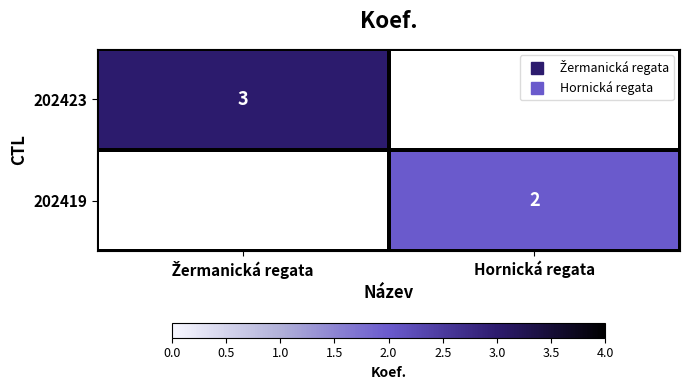

At how many categories does at least one series exceed 2?

1